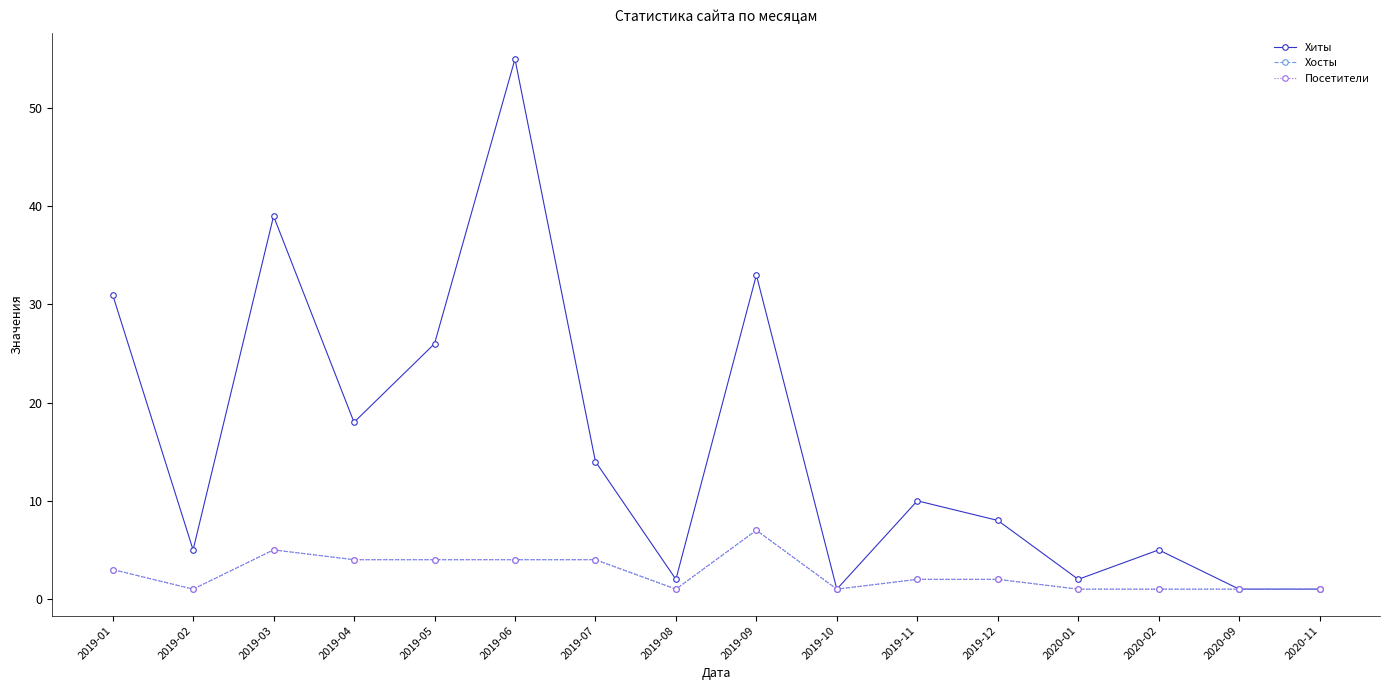

Is it true that Посетители equals 4 at 2019-05?

True